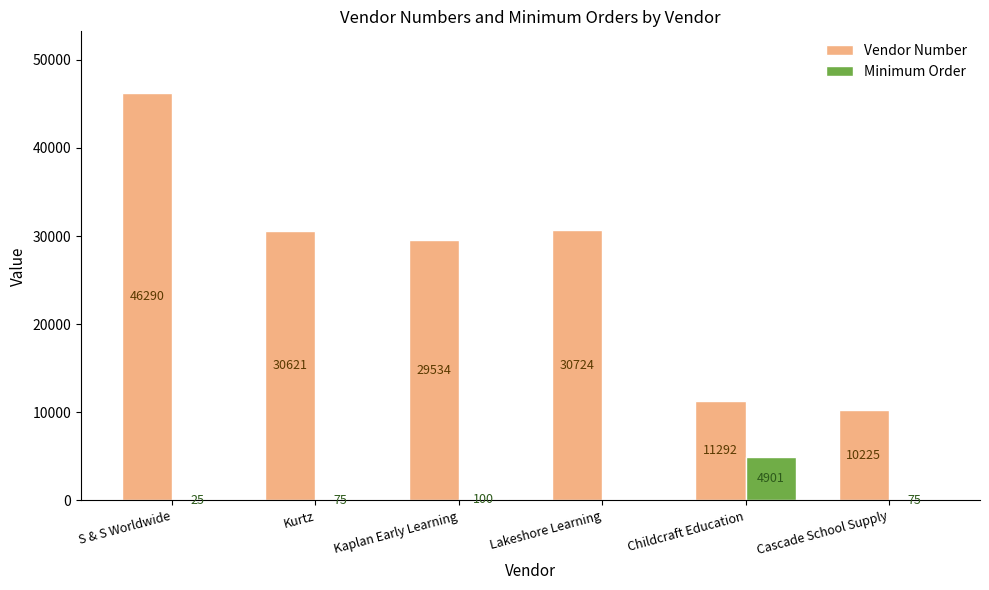

How many distinct data groups are displayed?

2